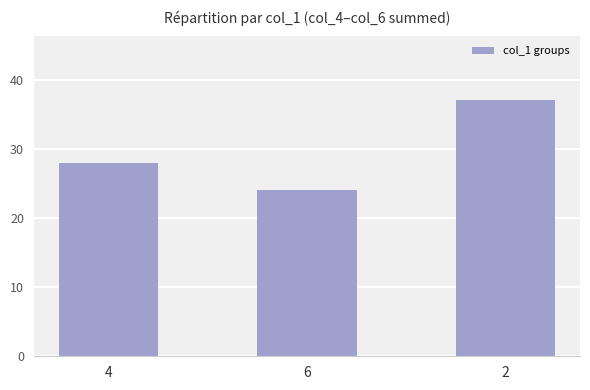

What position from the right is 6?

2